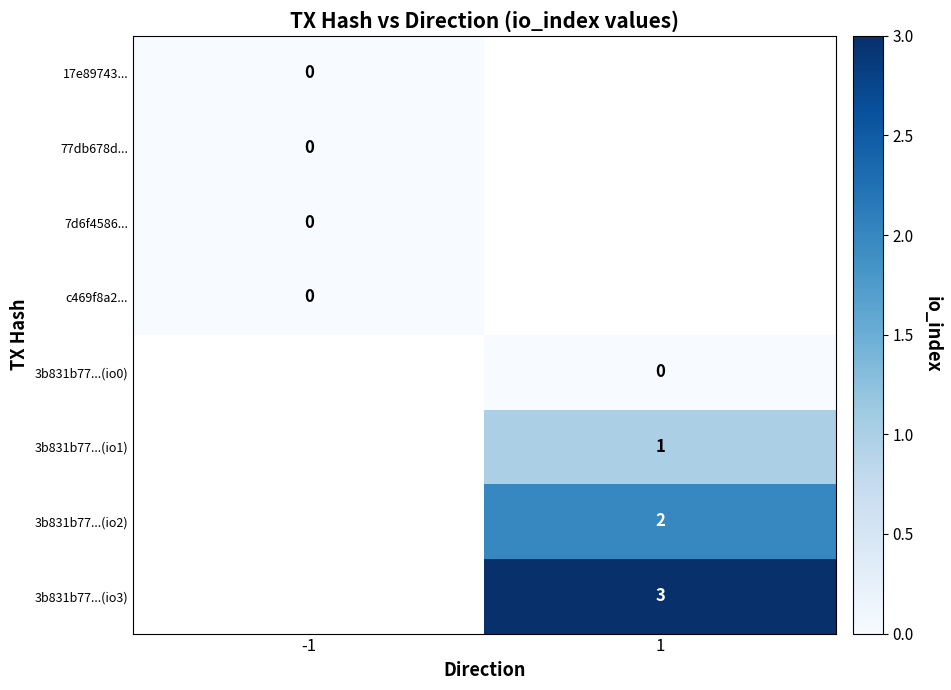

The value of 3b831b77...(io2) at 1 is 1. True or false?

False